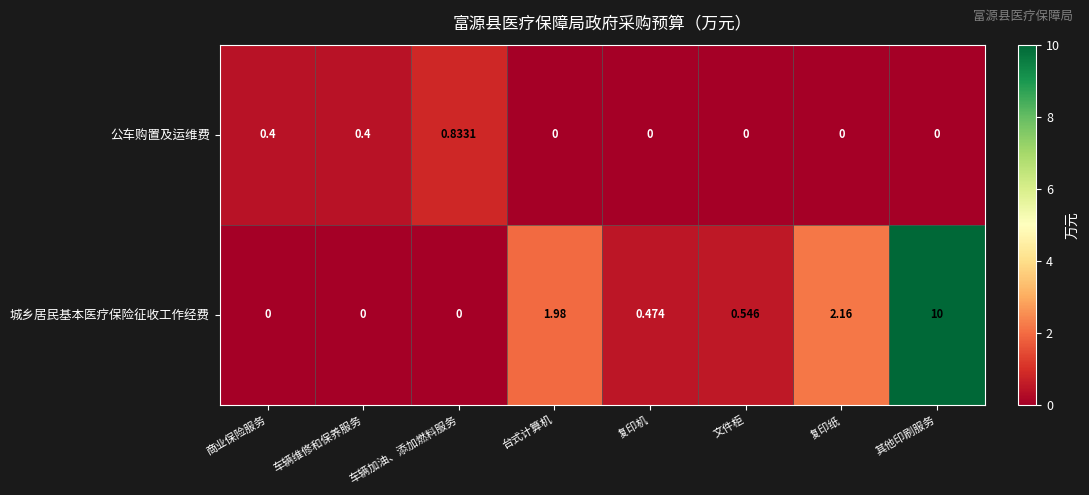

How many series are shown in this chart?

2